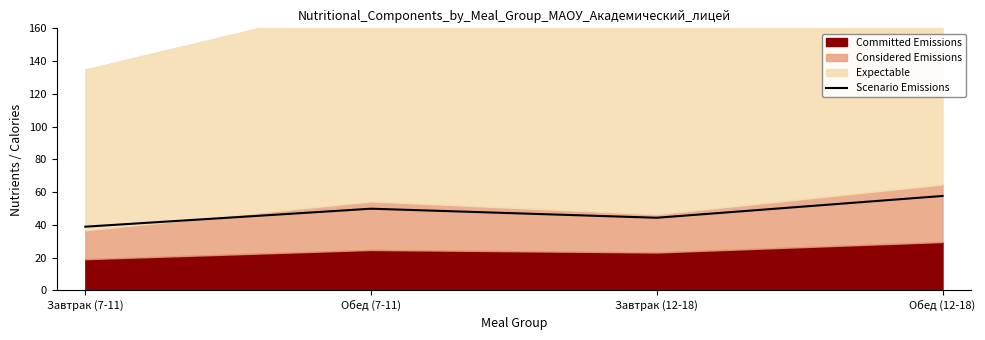

How many categories are shown in the chart?

4